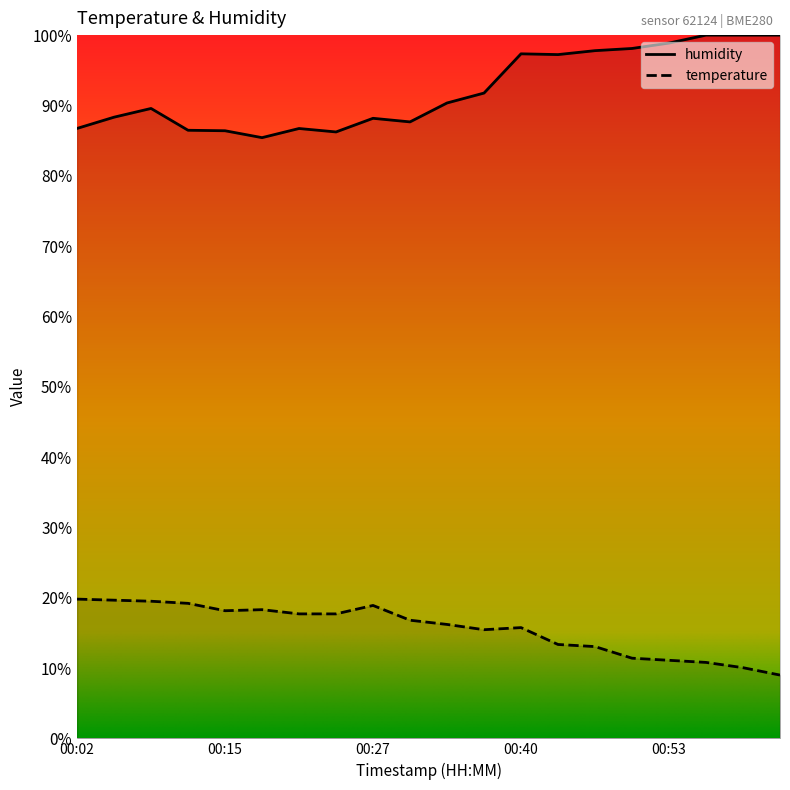

What is the sum of the temperature values at 00:46 and 00:05?

32.7